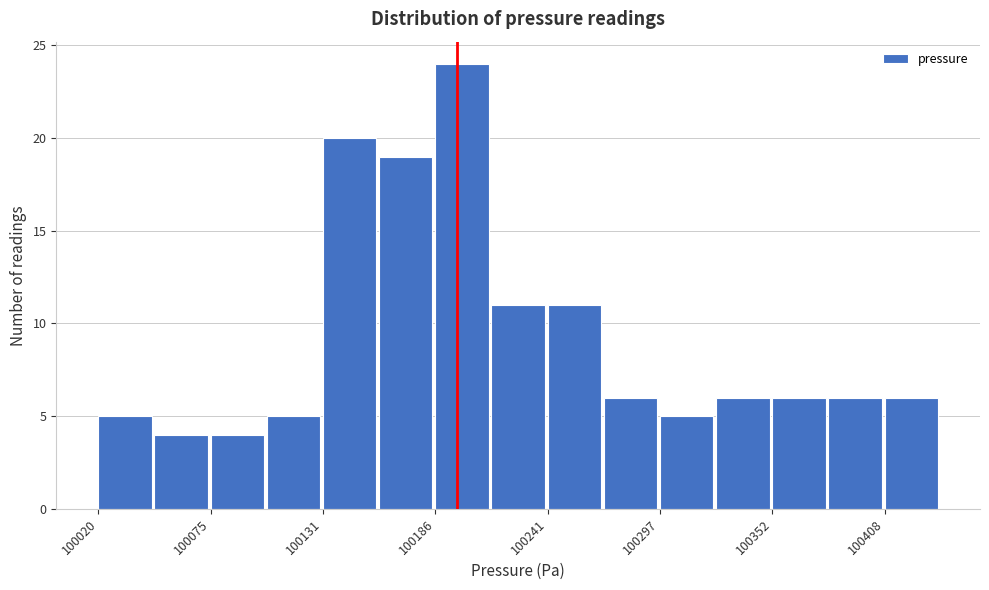

Read against the x-axis, roughly where is the centre of the tallest bar?

100200